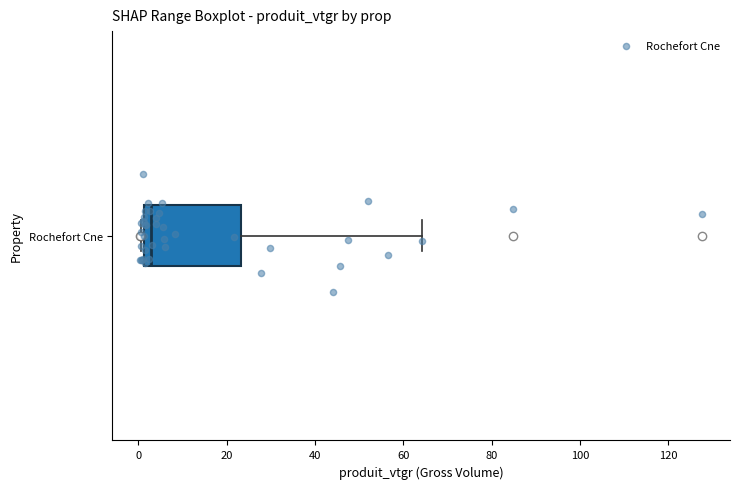

Where does the right whisker of the box for Rochefort Cne end on the x-axis? The values are not printed on the chart, so give them approximately, as read against the axis.

64